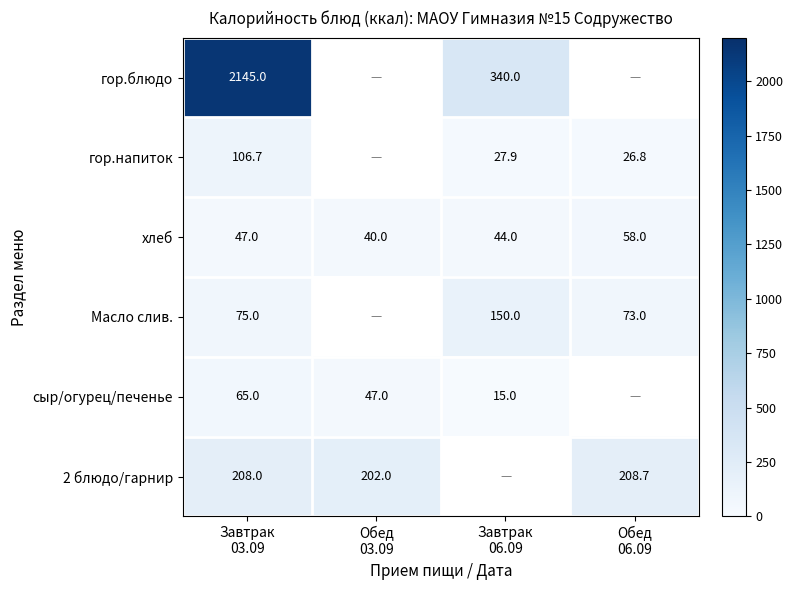

What is the minimum value for хлеб?

40.0